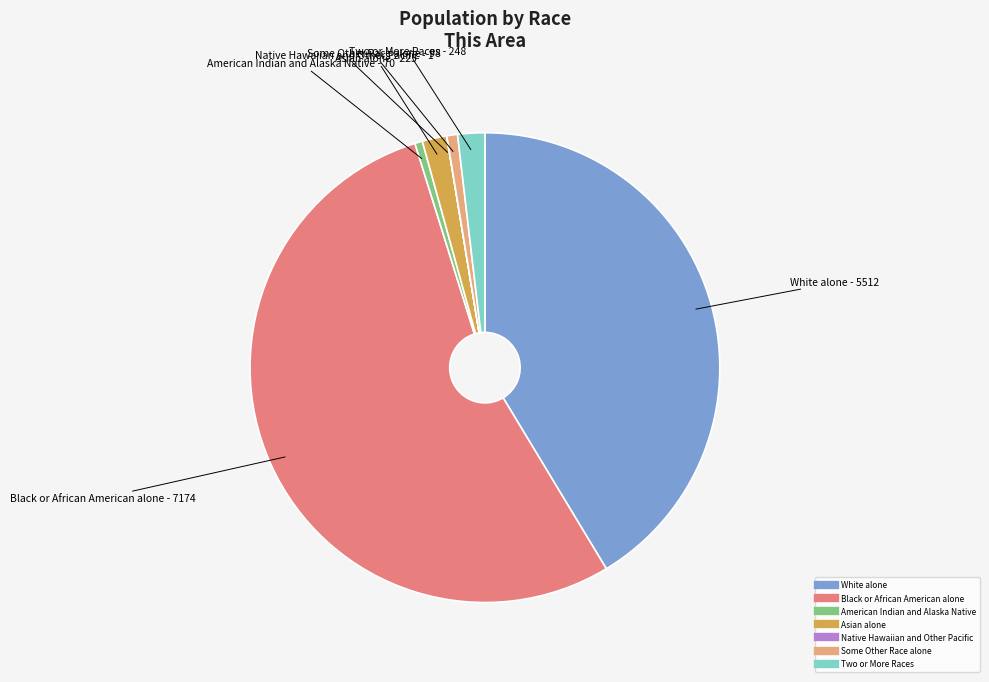

Which category accounts for the majority?

Black or African American alone